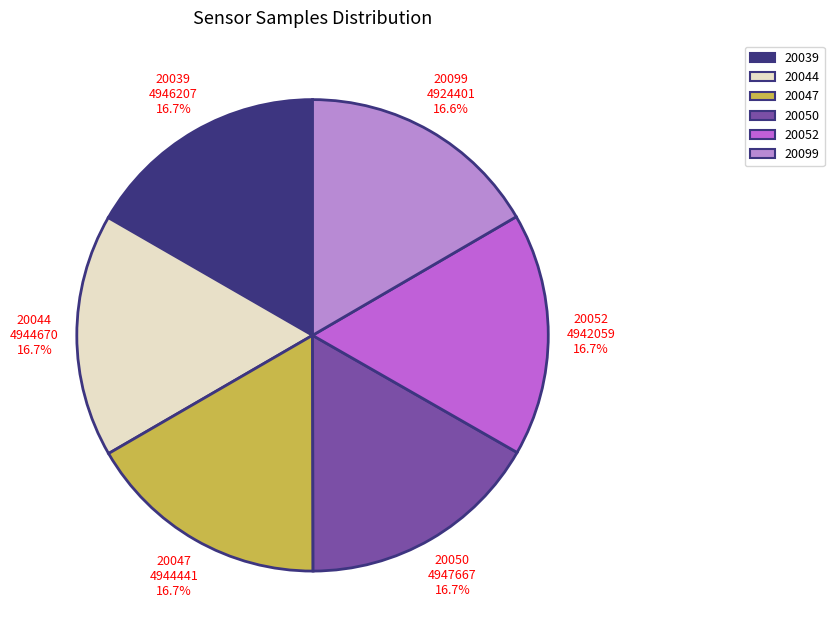

Is there a majority slice in this chart?

No